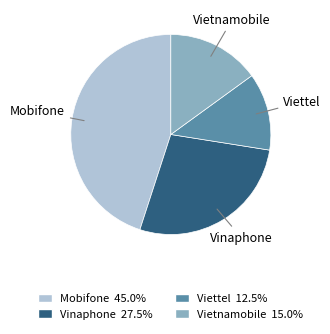

Approximately how many times larger is the value at Viettel compared to Mobifone?

0.3